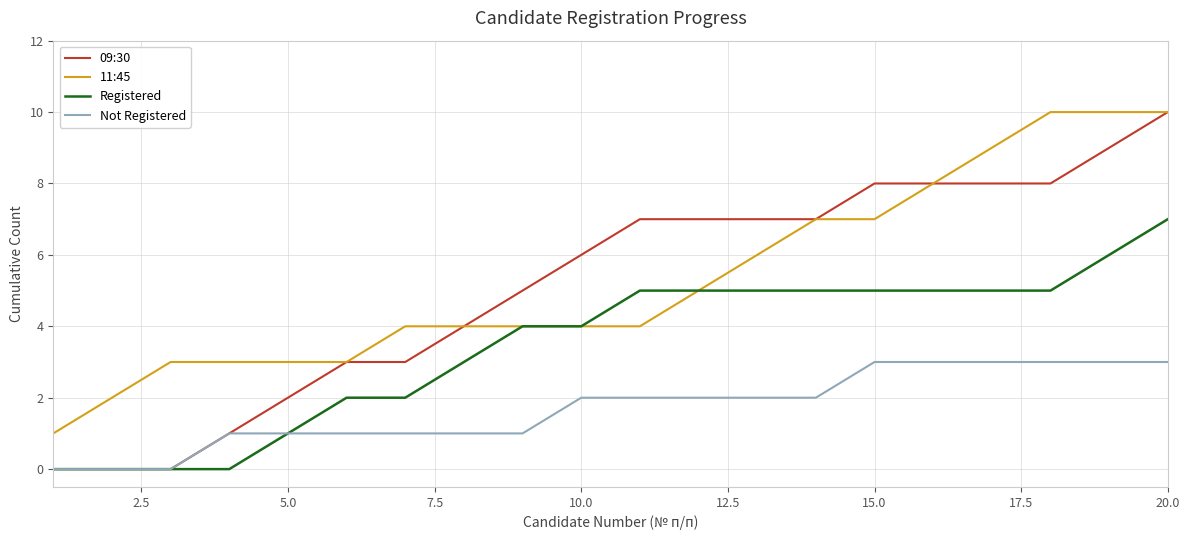

What is the highest value of the Not Registered series?

3